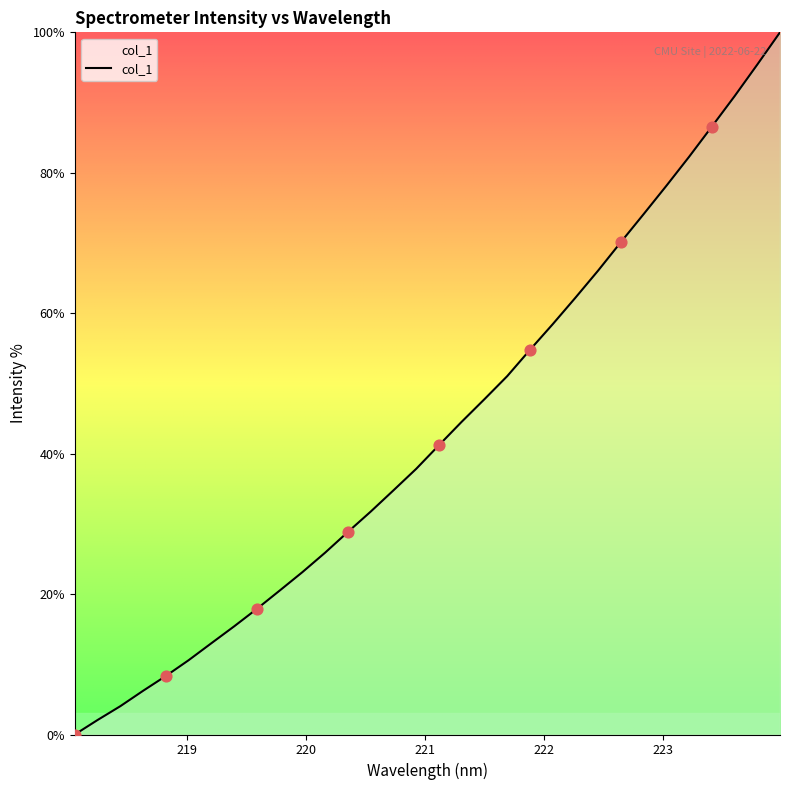

What is the difference between the maximum and minimum values?

100.0